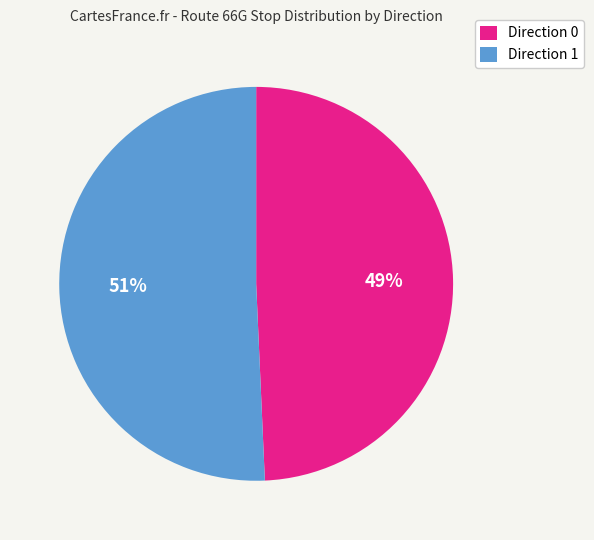

What is the largest slice in the pie chart?

Direction 1